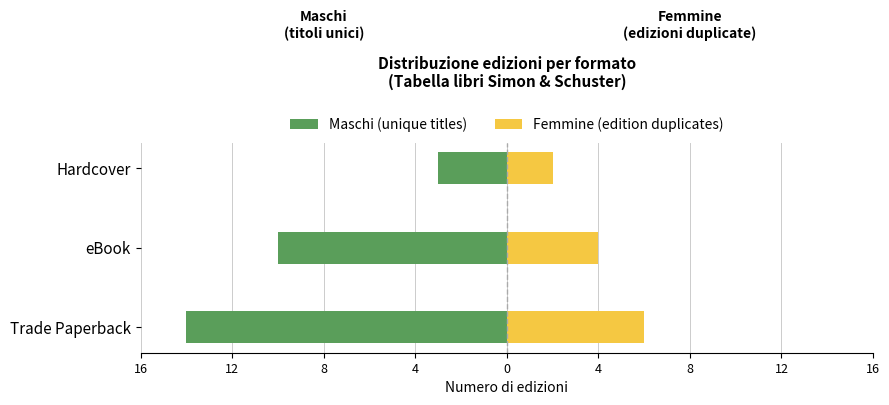

At eBook, list the series in order from smallest to largest.

Maschi (unique titles), Femmine (edition duplicates)